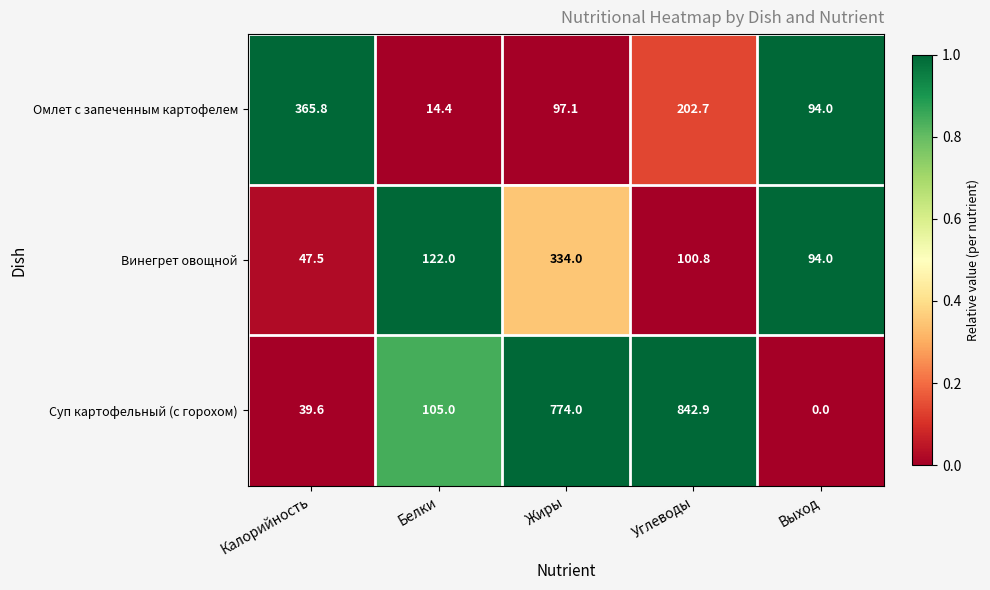

Which series has the widest spread of values?

Суп картофельный (с горохом)